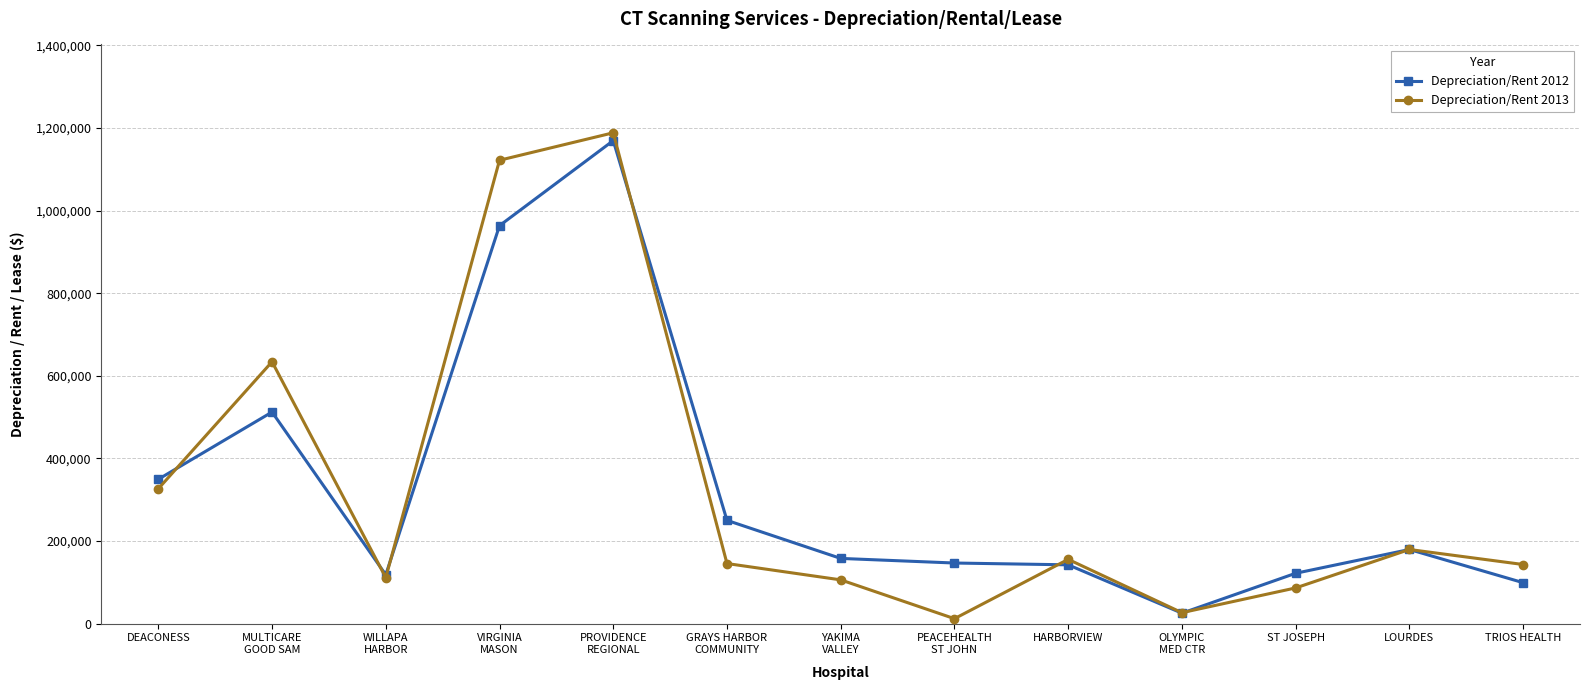

True or false: Depreciation/Rent 2013 has a value of 202254 at GRAYS HARBOR
COMMUNITY.

False